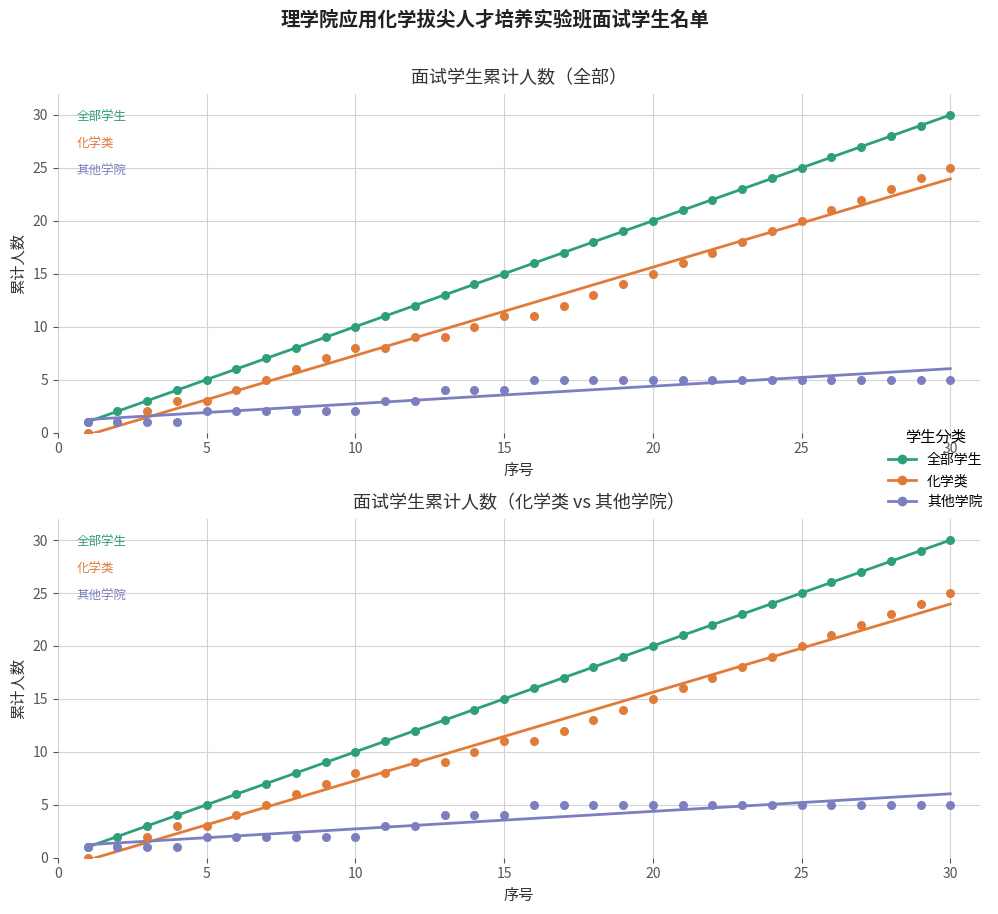

Which series reaches the maximum Y coordinate?

全部学生趋势